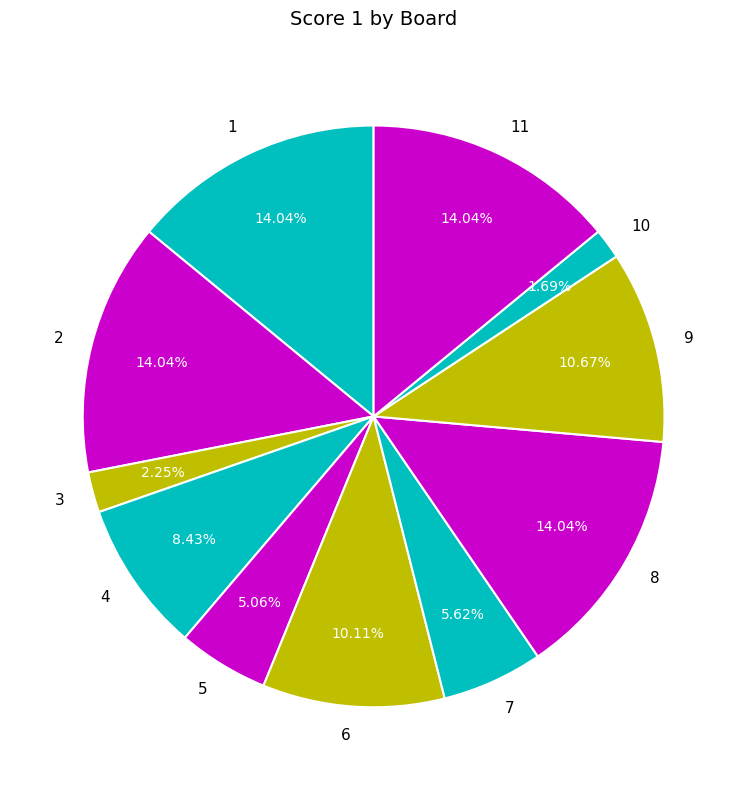

What portion of the pie excludes 1?

86.0%